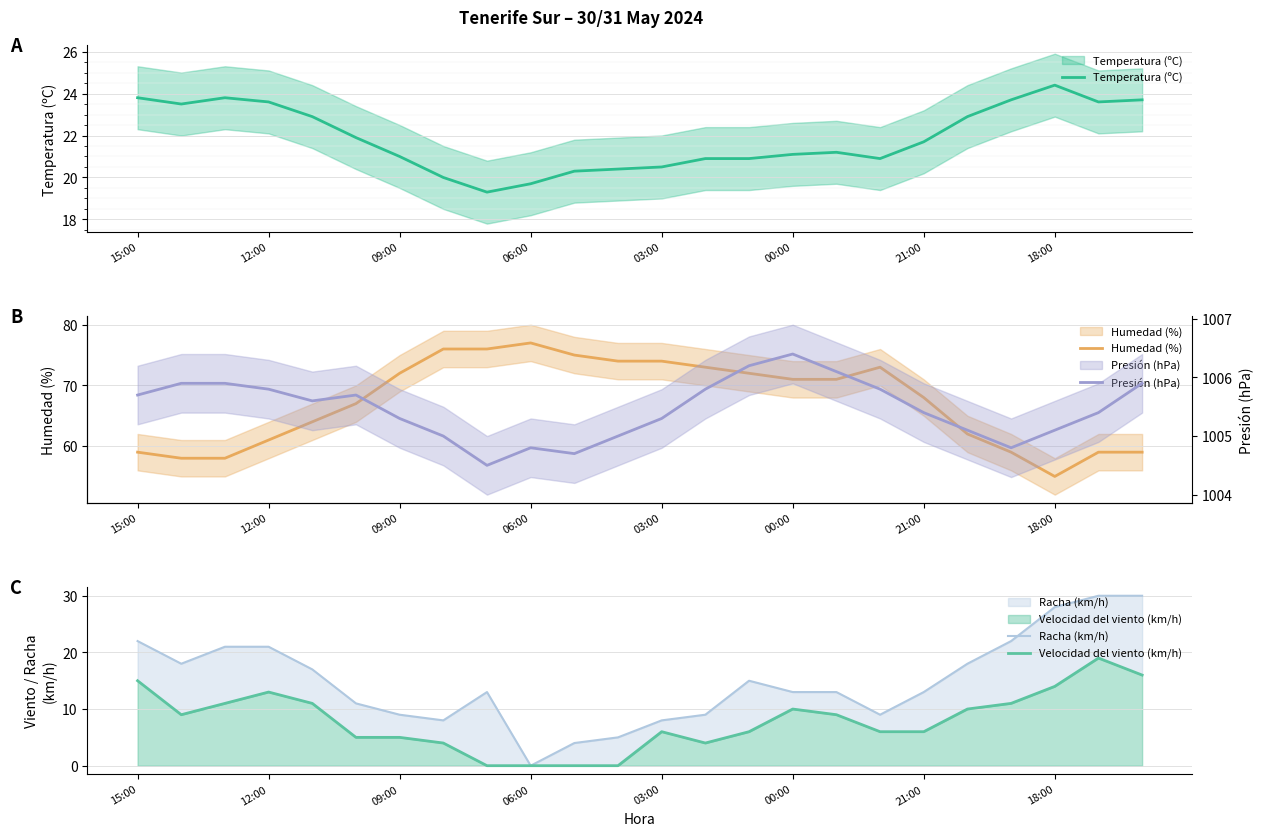

Count the number of data series in this chart.

5